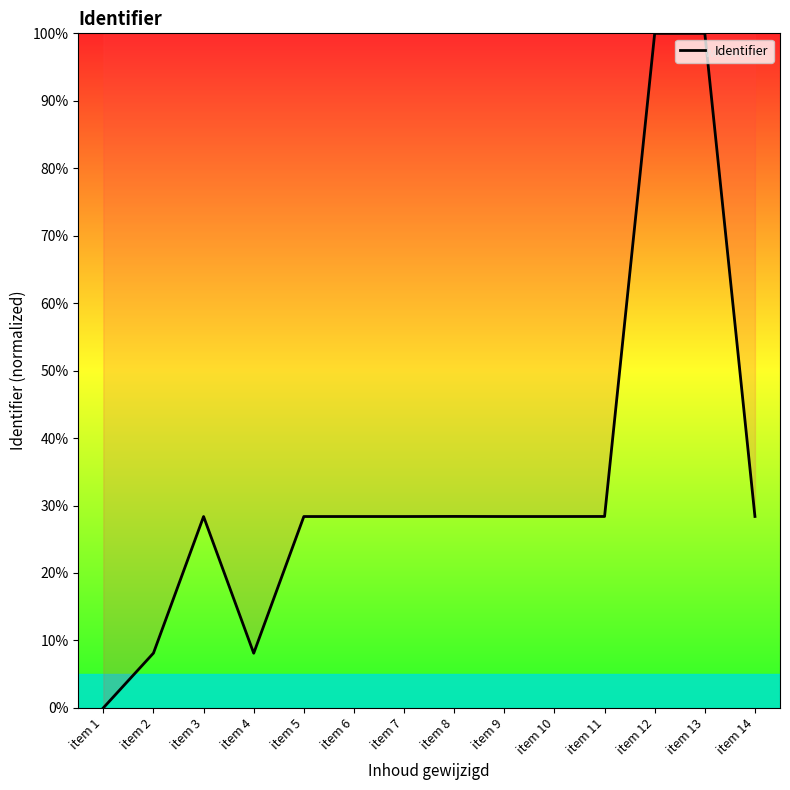

True or false: the data shows 28.4 at item 5.

True